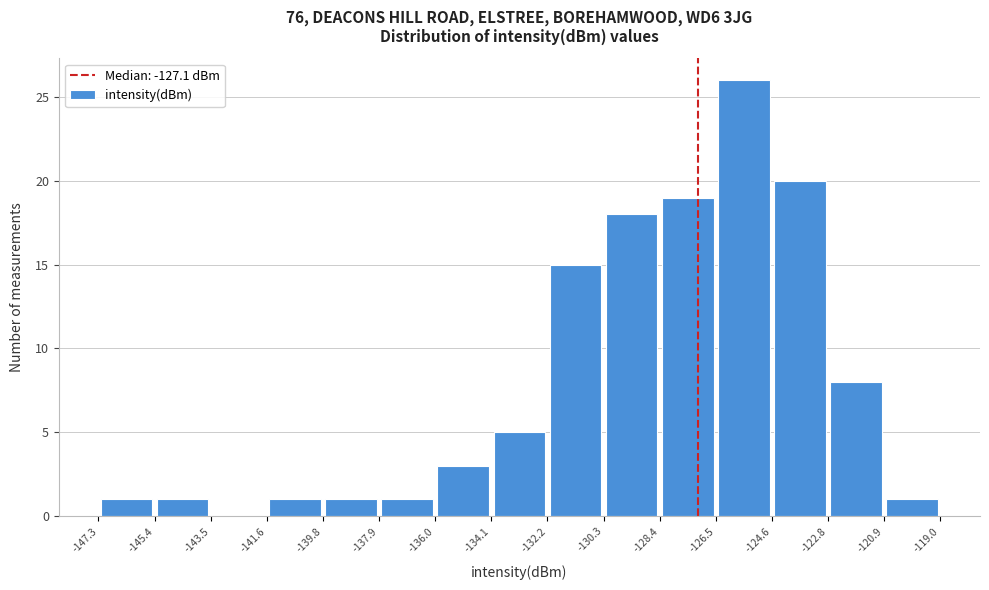

How tall is the bar that spans -141.6 to -139.8 on the x-axis? The values are not printed on the chart, so give them approximately, as read against the axis.

1